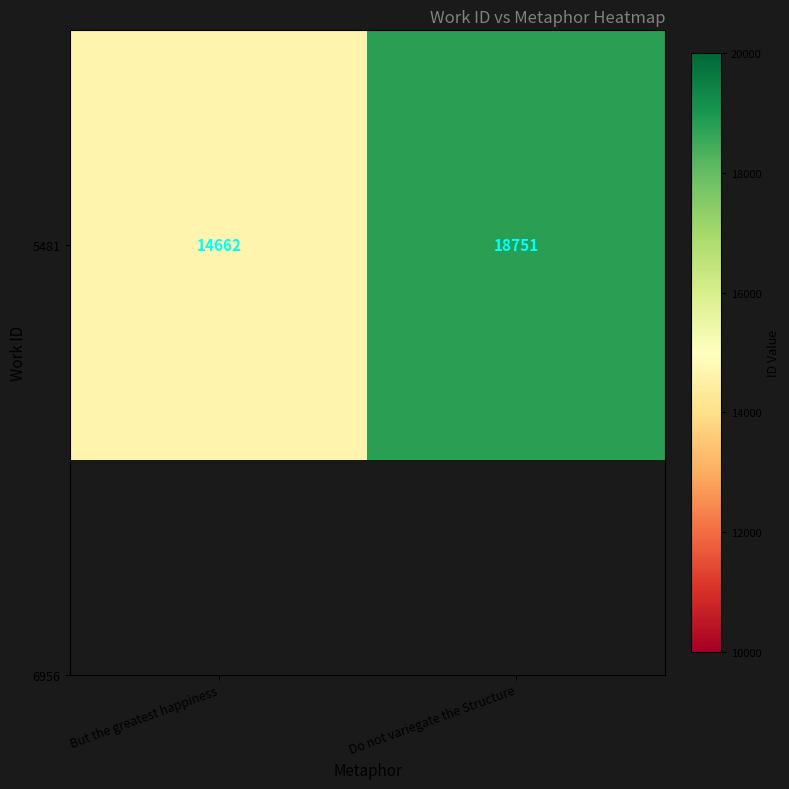

Reading left to right, extract all data points from this chart.

But the greatest happiness=14662	Do not variegate the Structure=18751